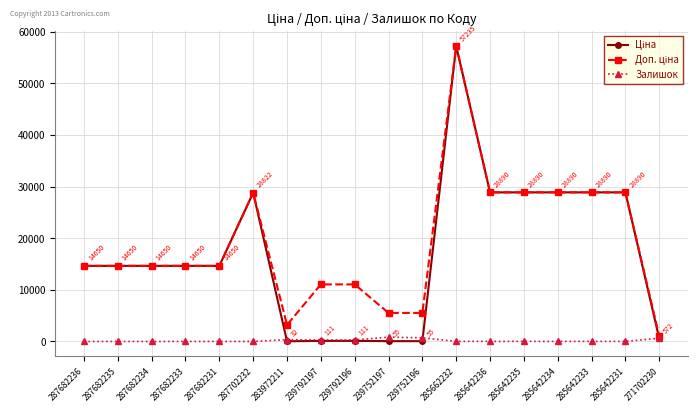

At which category does the chart reach its peak across all series?

285662232